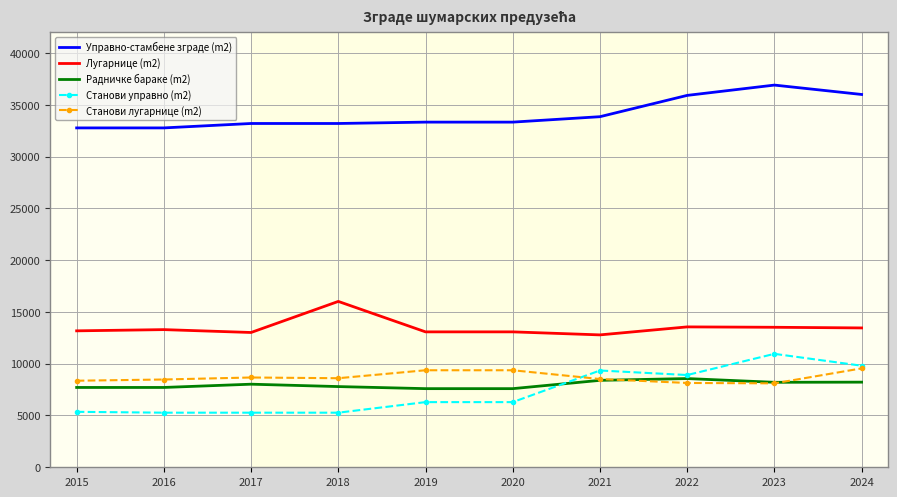

What is the highest value of the Станови управно (m2) series?

10953